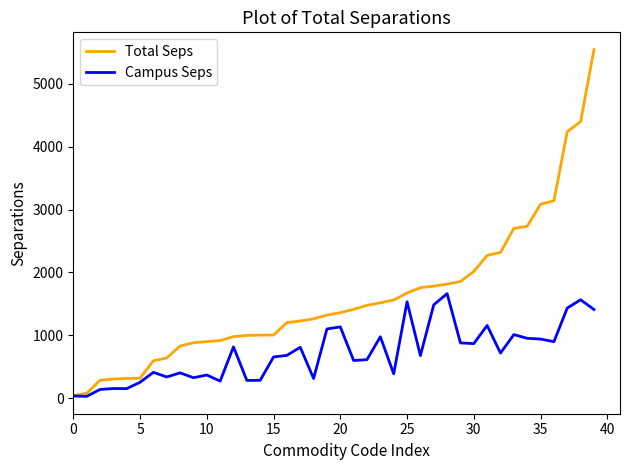

Which series has the largest total across all categories?

Total Seps